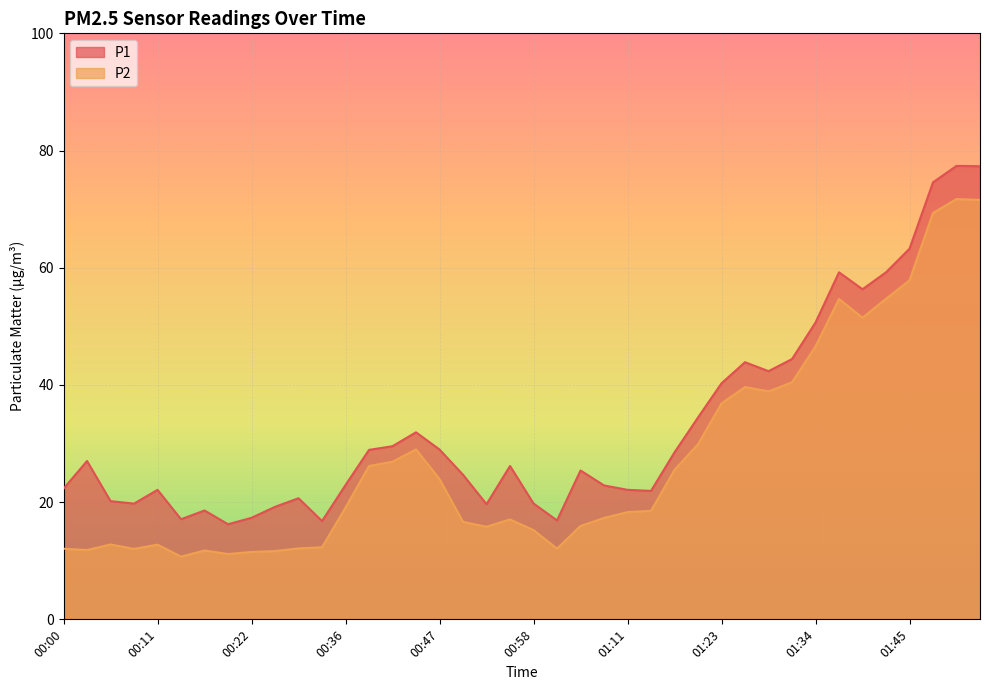

True or false: P1 and P2 intersect in this chart.

False